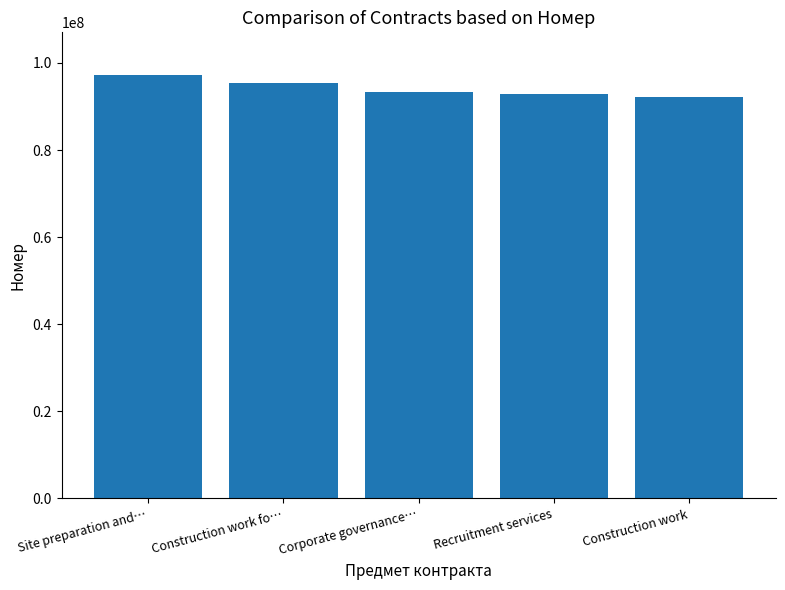

What is the ratio of the value at Construction work fo… to the value at Recruitment services?

1.0